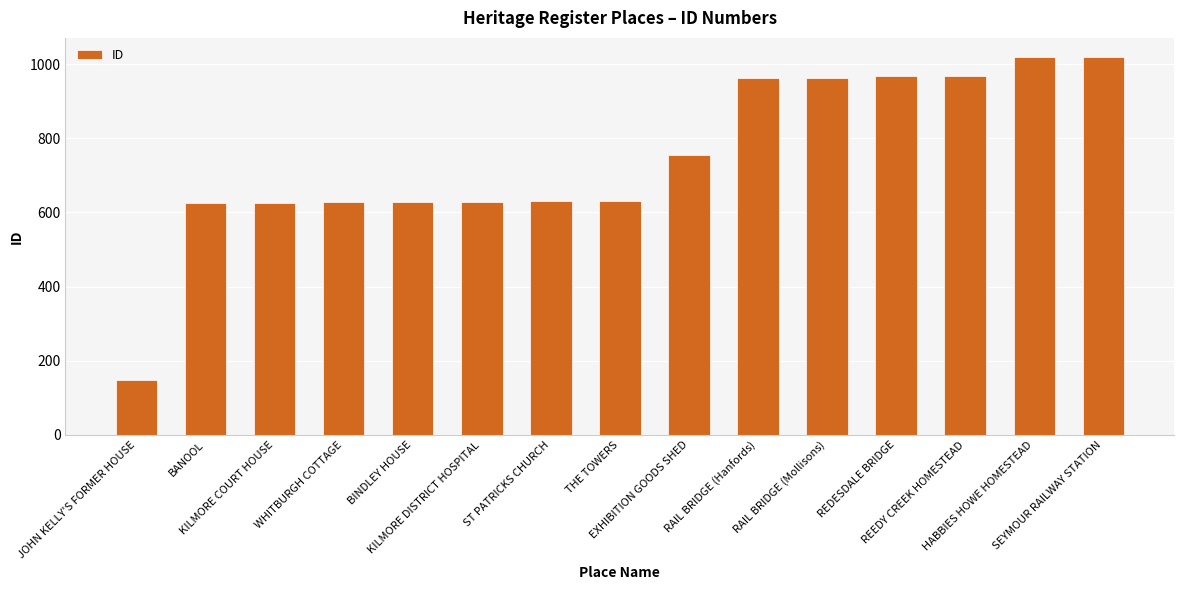

What is the sum of all values?

11203